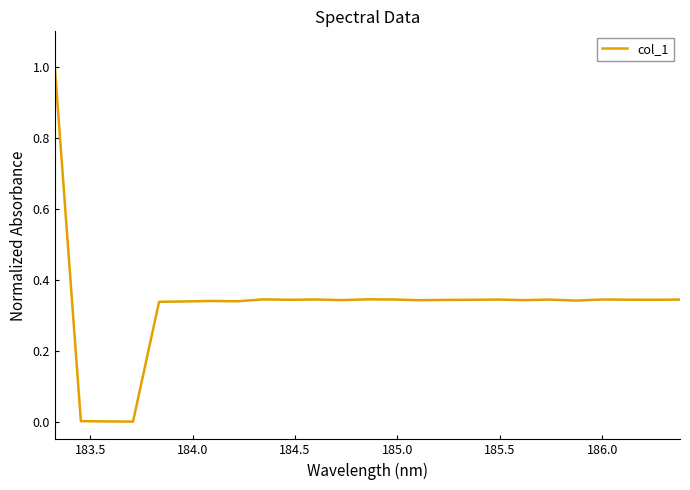

What is the maximum value shown in the chart?

1.0